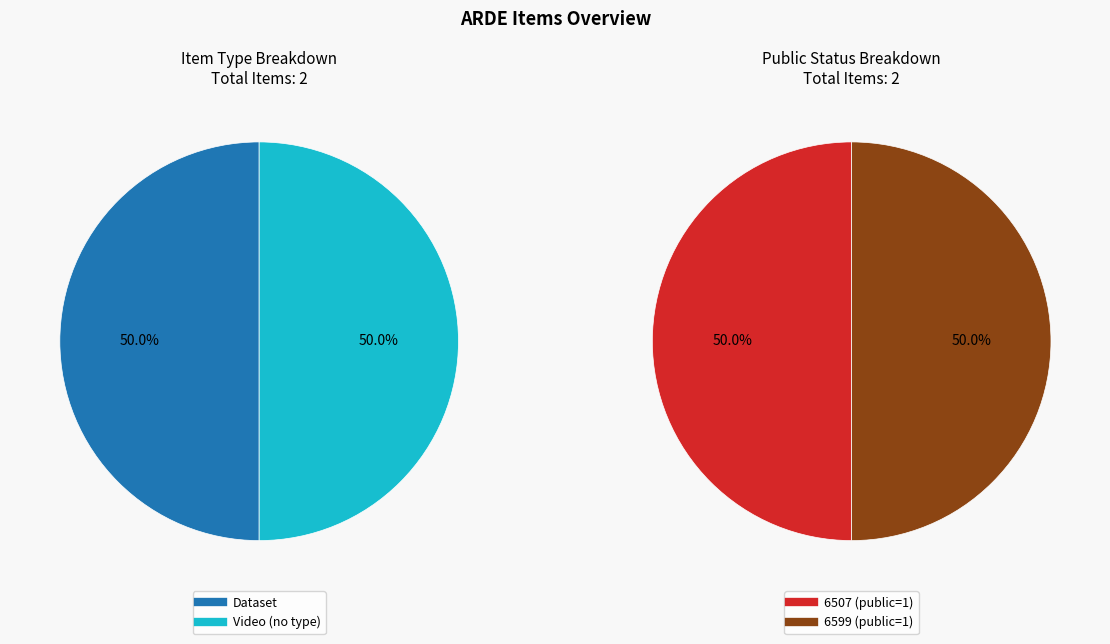

Does any single category account for the majority?

No